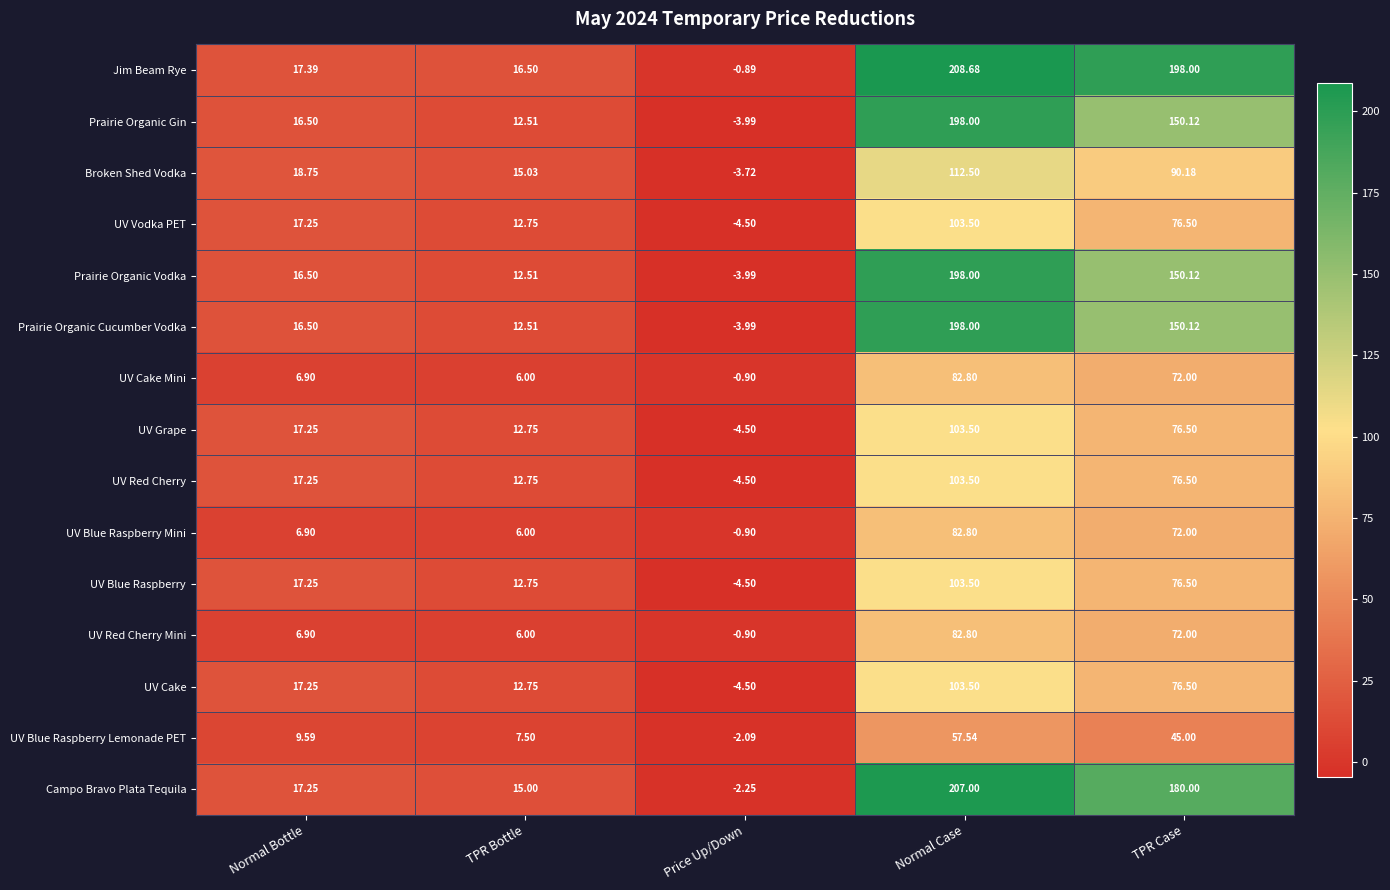

What is the spread (max minus min) of values at Normal Case?

151.1